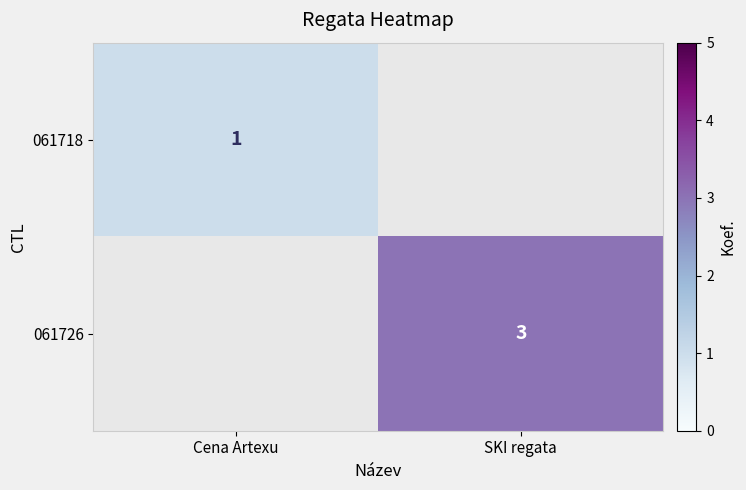

The 061718 series shows 1 at Cena Artexu. True or false?

True